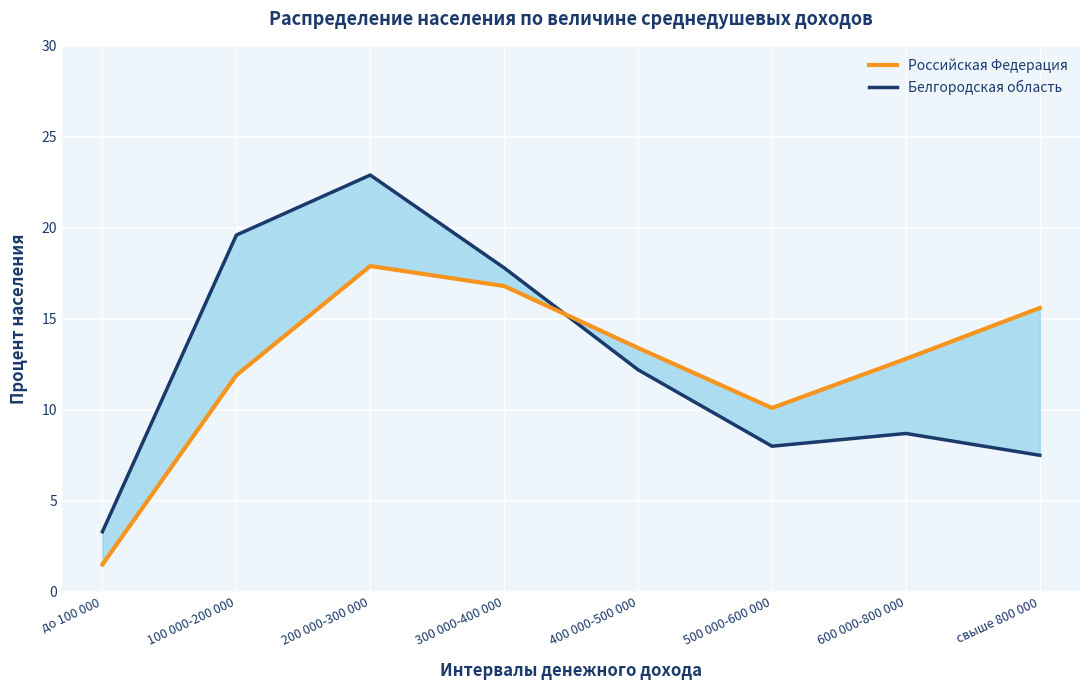

How many interior local peaks does the Российская Федерация series have?

1